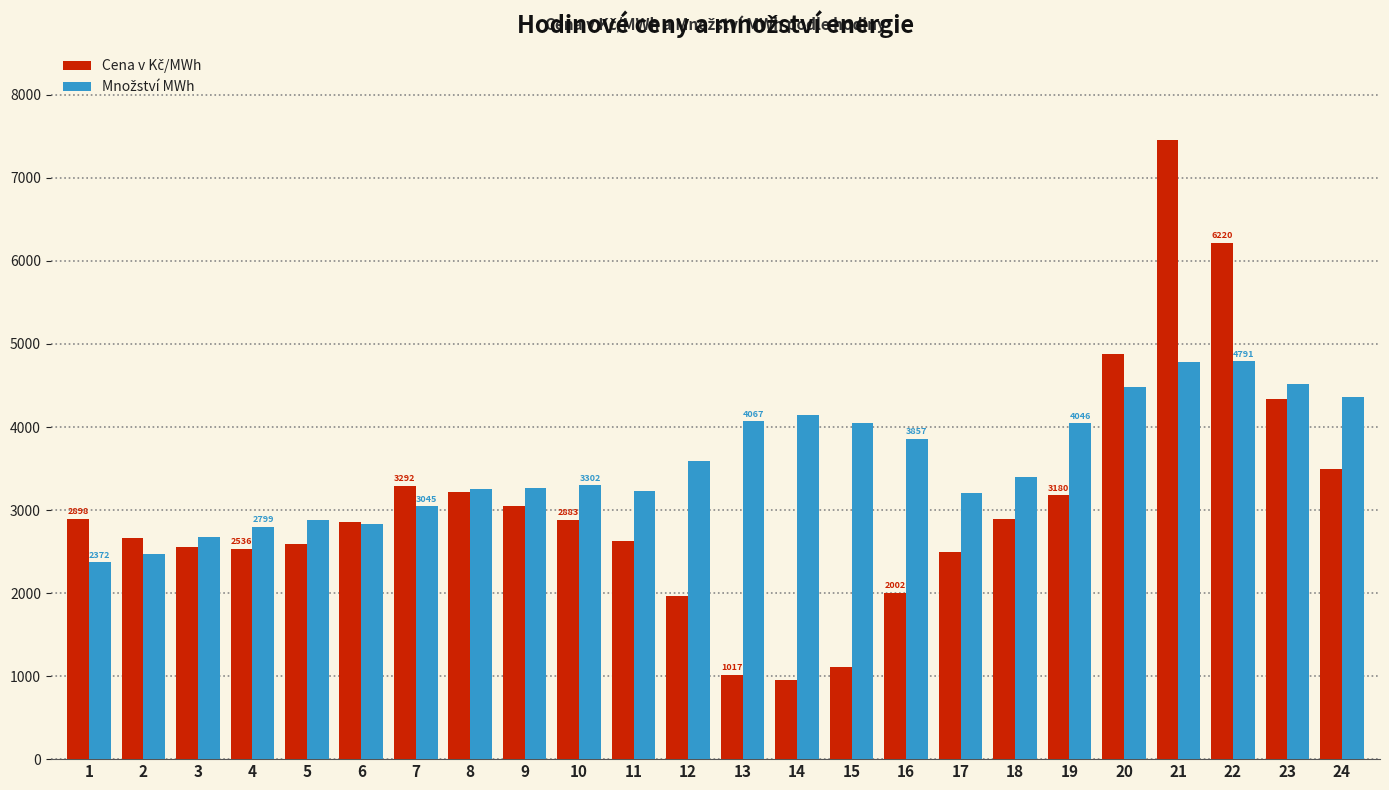

What is the smallest value displayed?

949.4